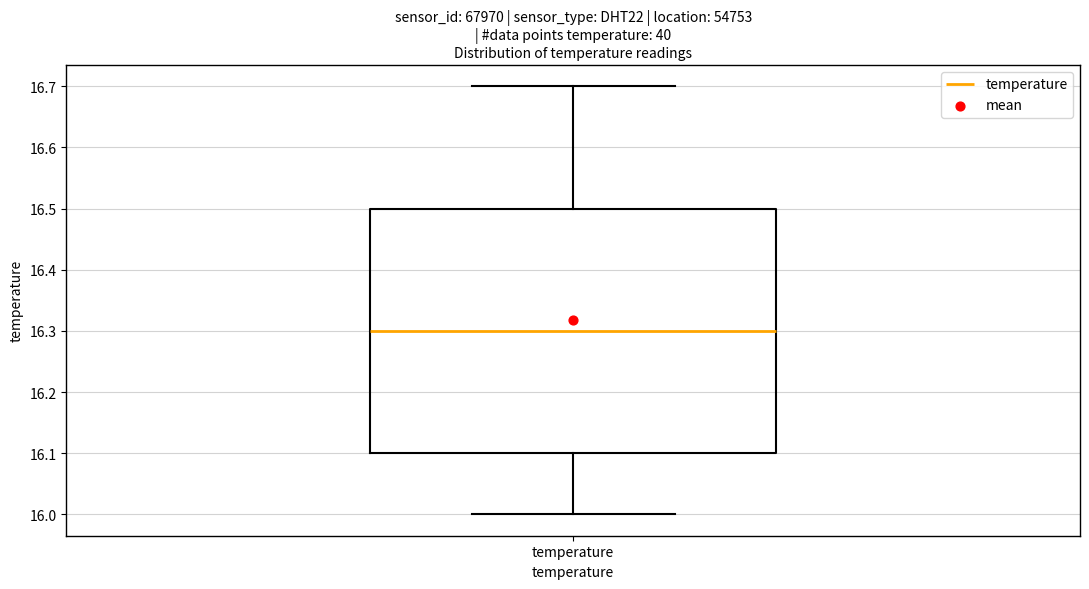

Where does the median line of the box for temperature sit on the y-axis? The values are not printed on the chart, so give them approximately, as read against the axis.

16.3